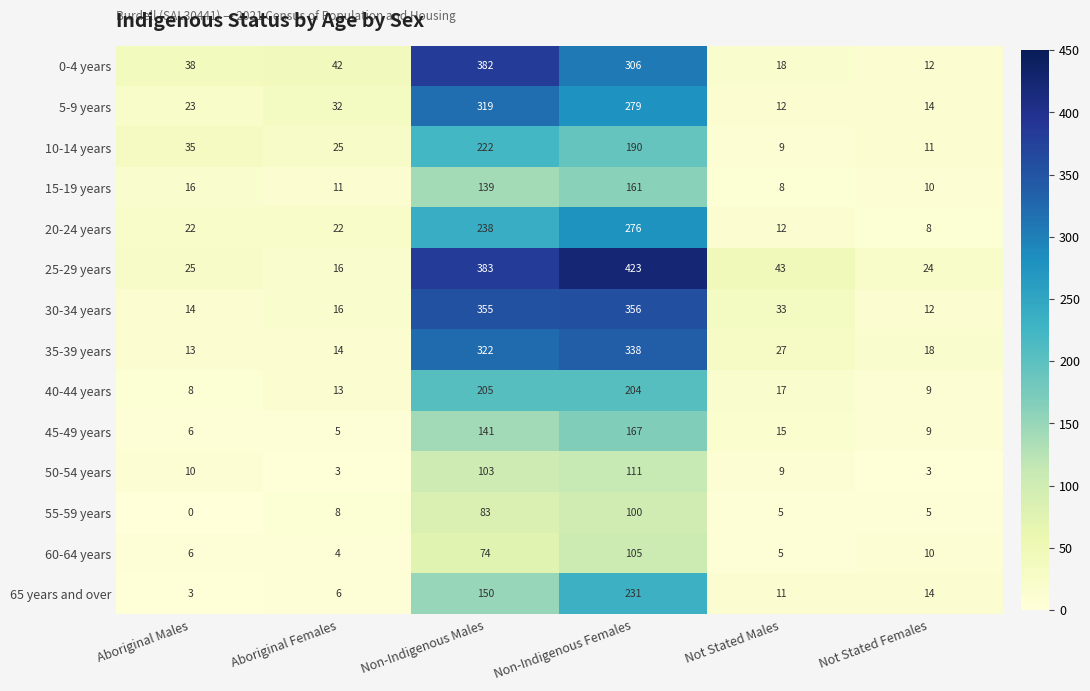

Is it true that 45-49 years equals 85 at Non-Indigenous Males?

False